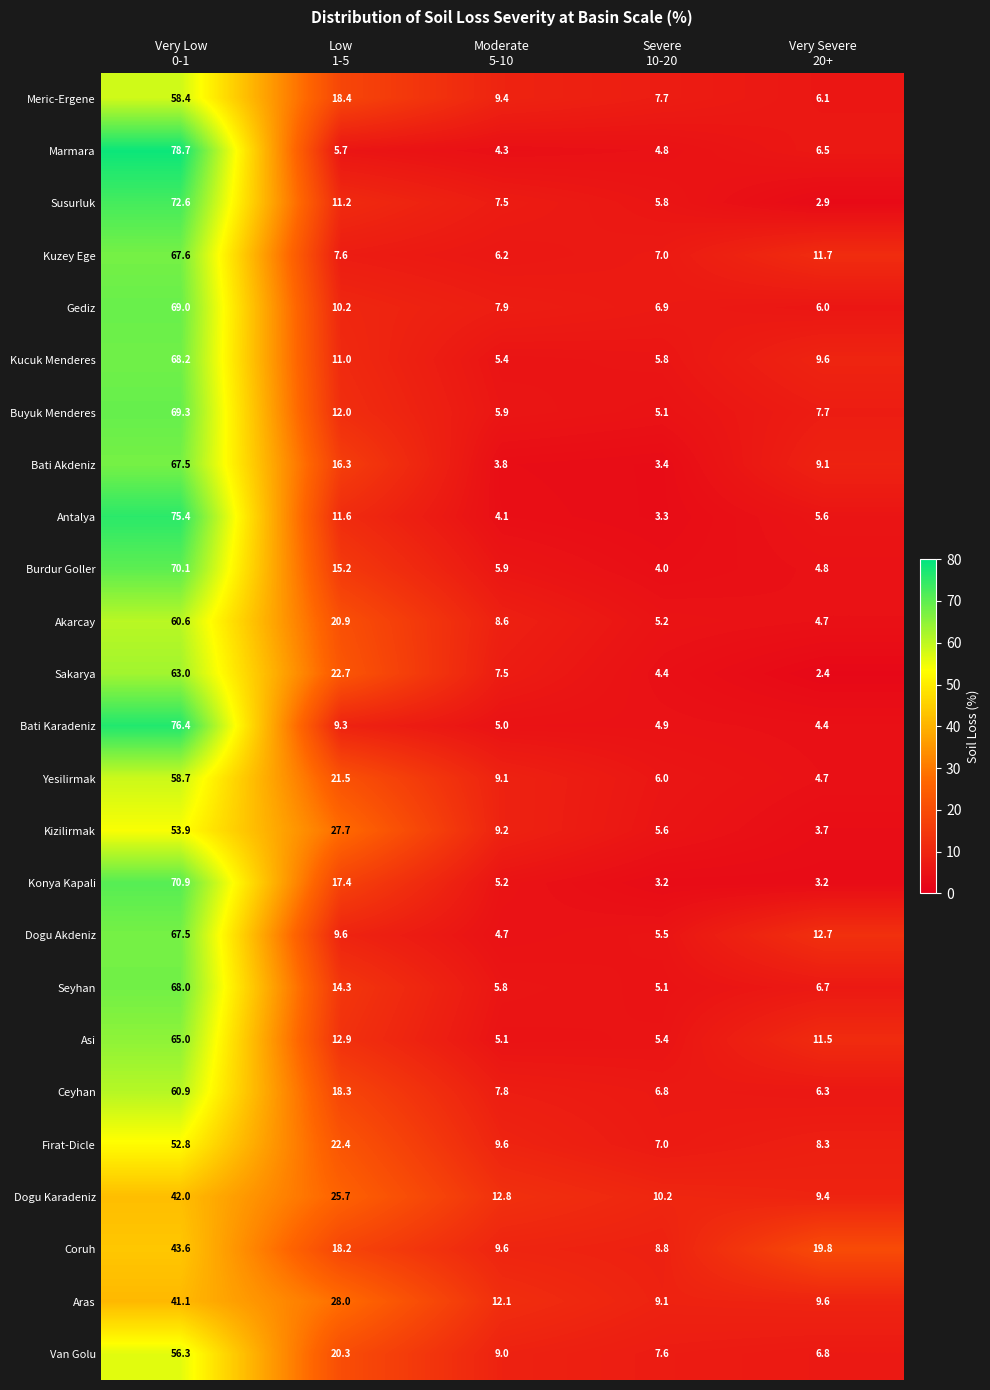

What is the difference between the maximum and minimum values in the Van Golu series?

49.5